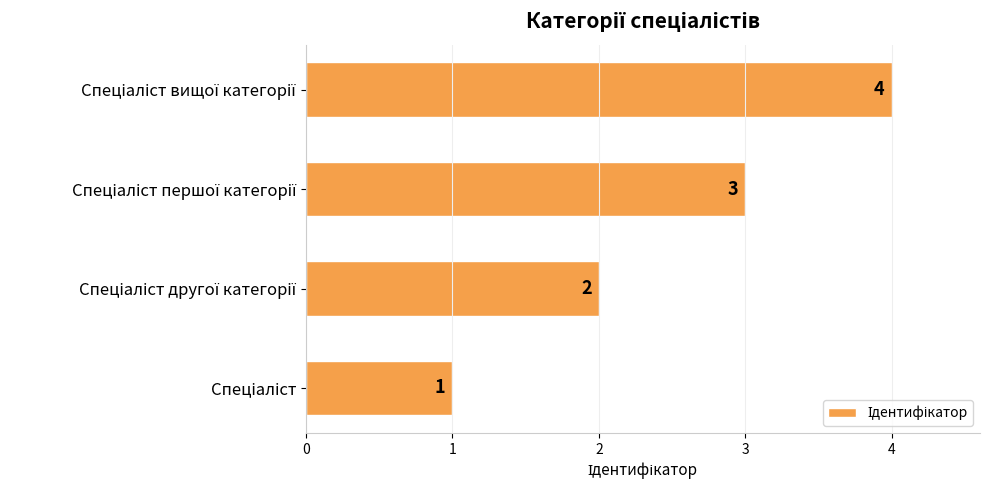

What is the sum of all values?

10